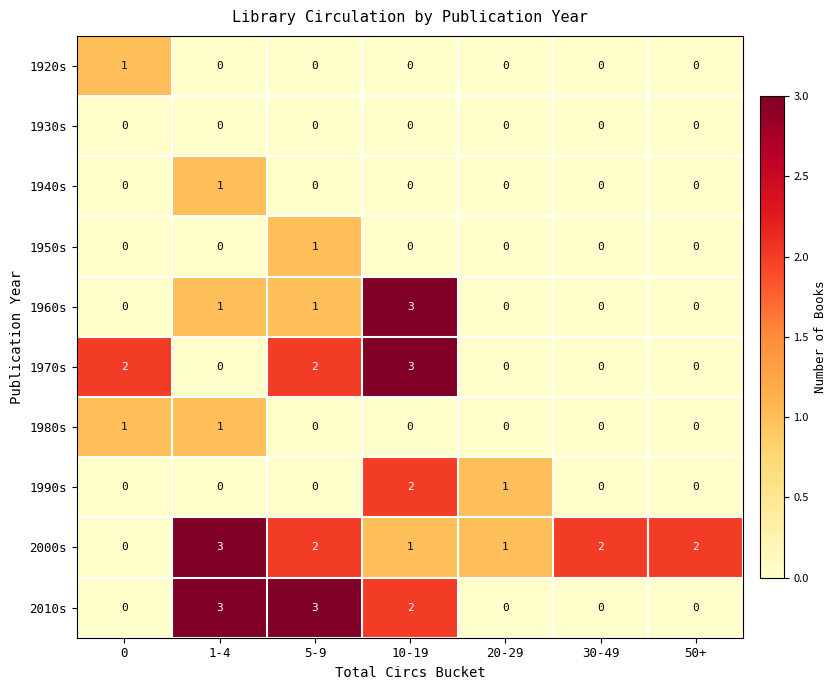

True or false: 2000s has a value of 1 at 0.

False